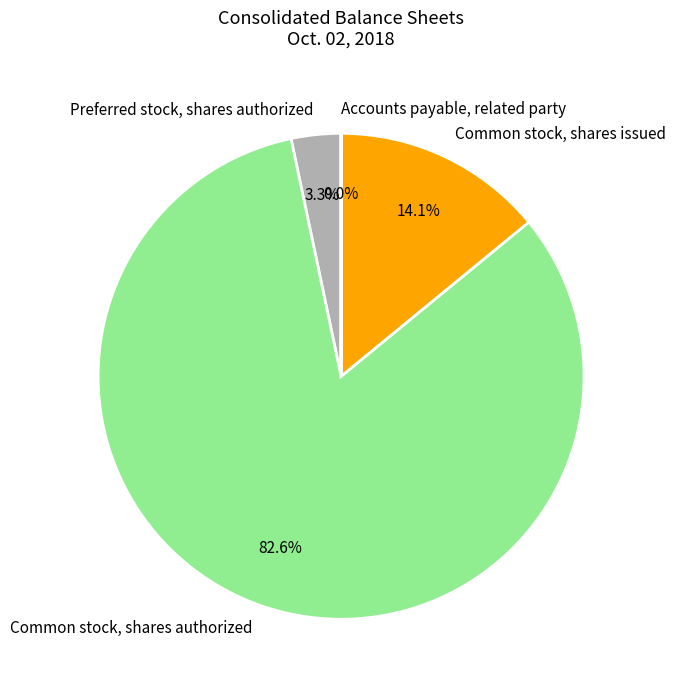

Combined, do Preferred stock, shares authorized and Common stock, shares authorized account for over 50%?

Yes